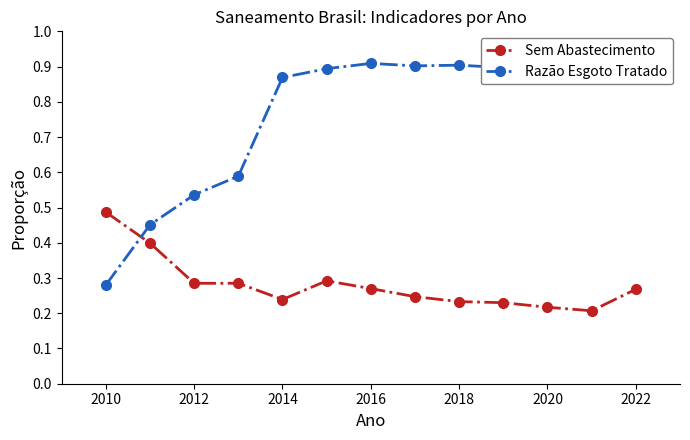

At how many categories does at least one series exceed 0?

13